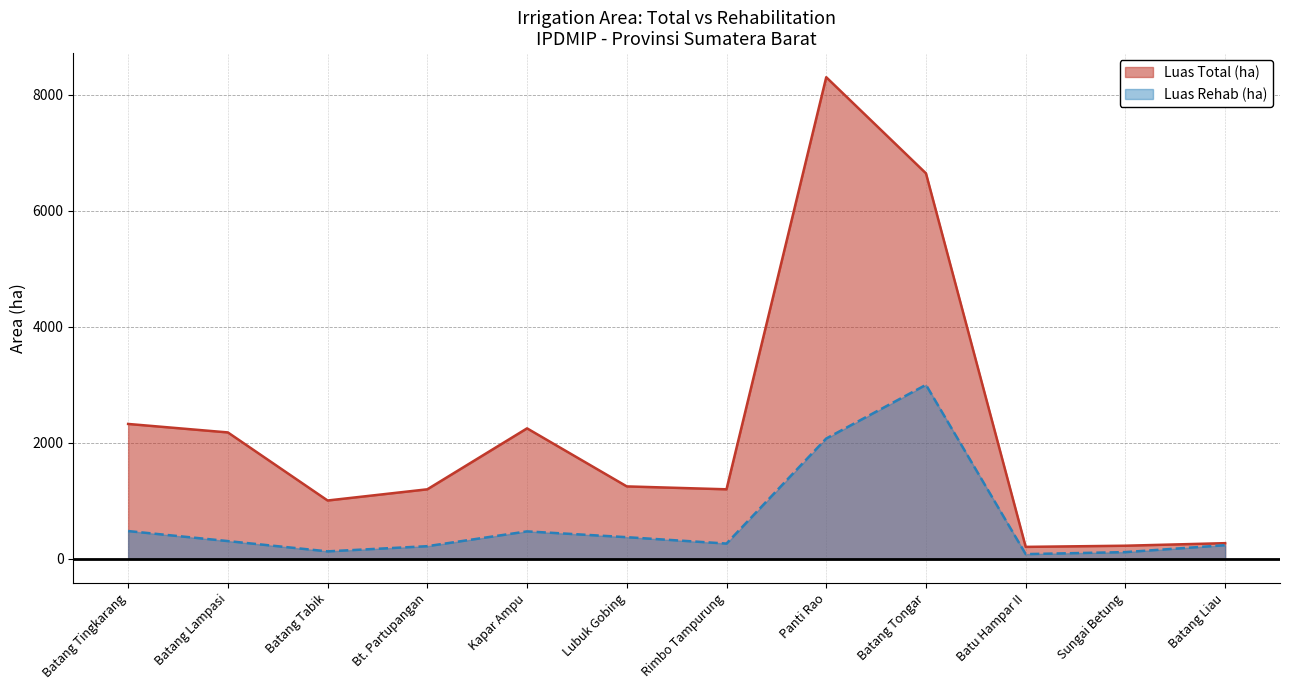

The value of Luas Rehab (ha) at Batang Liau is 414.9. True or false?

False